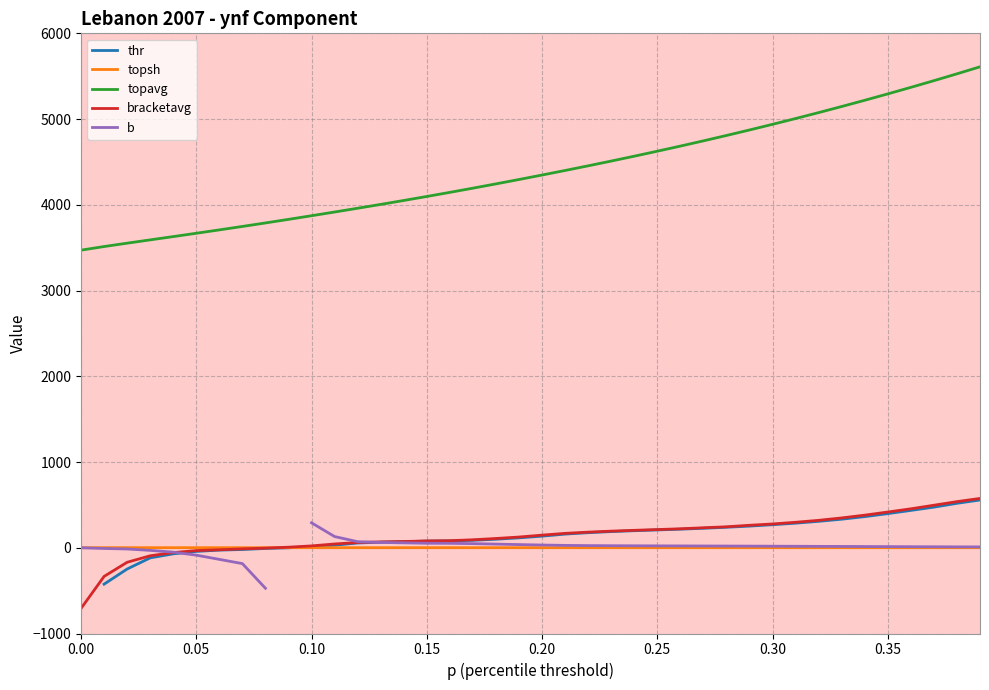

True or false: topavg and topsh intersect in this chart.

False